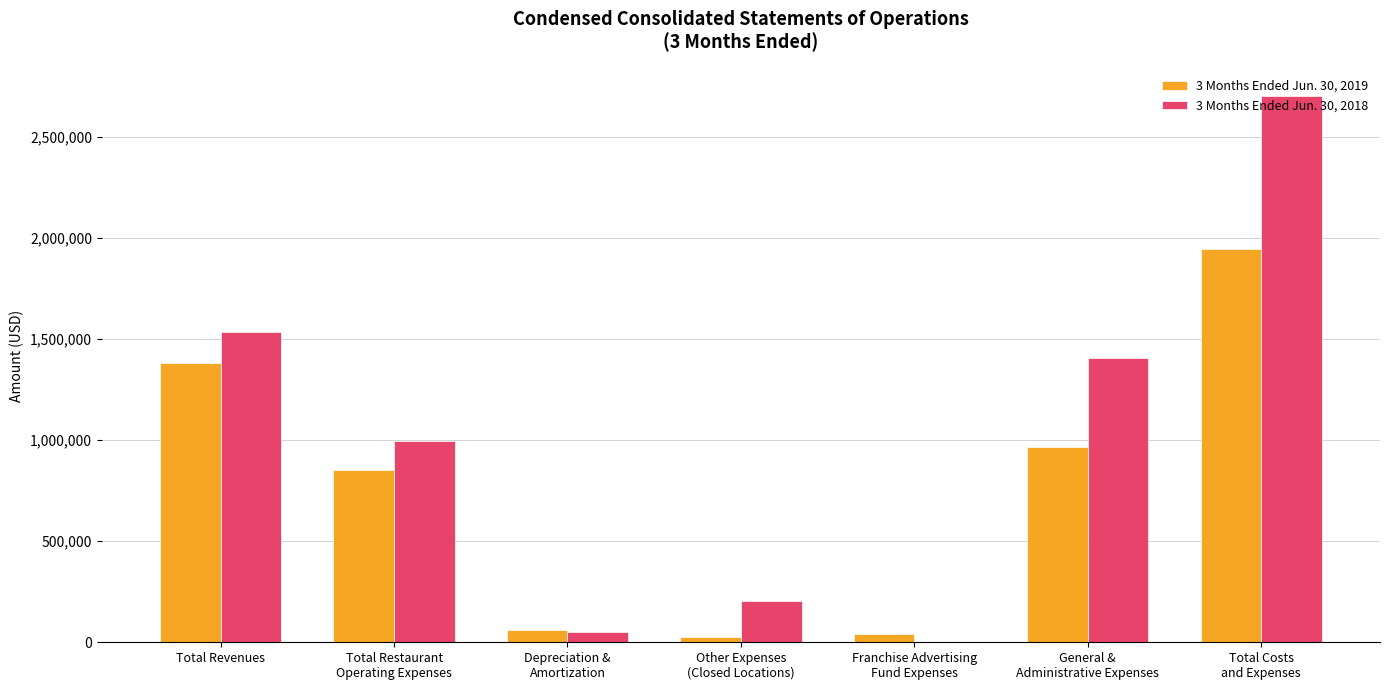

What are all the series names shown in the legend?

3 Months Ended Jun. 30, 2019, 3 Months Ended Jun. 30, 2018